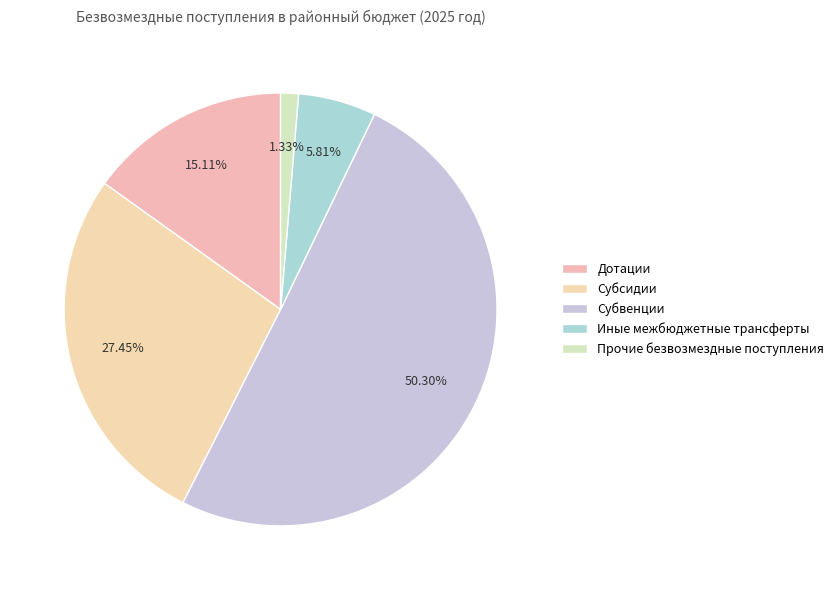

What percentage is NOT represented by Дотации?

84.9%